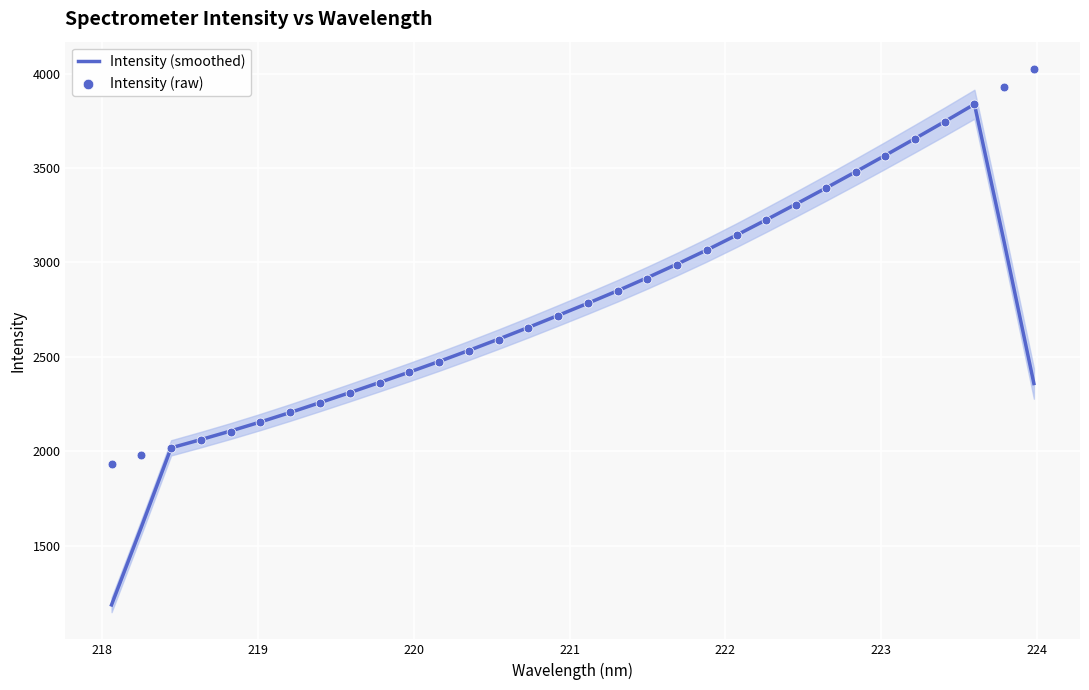

Is the value of Intensity (raw) at 28 greater than the value of Intensity (smoothed) at 31?

Yes